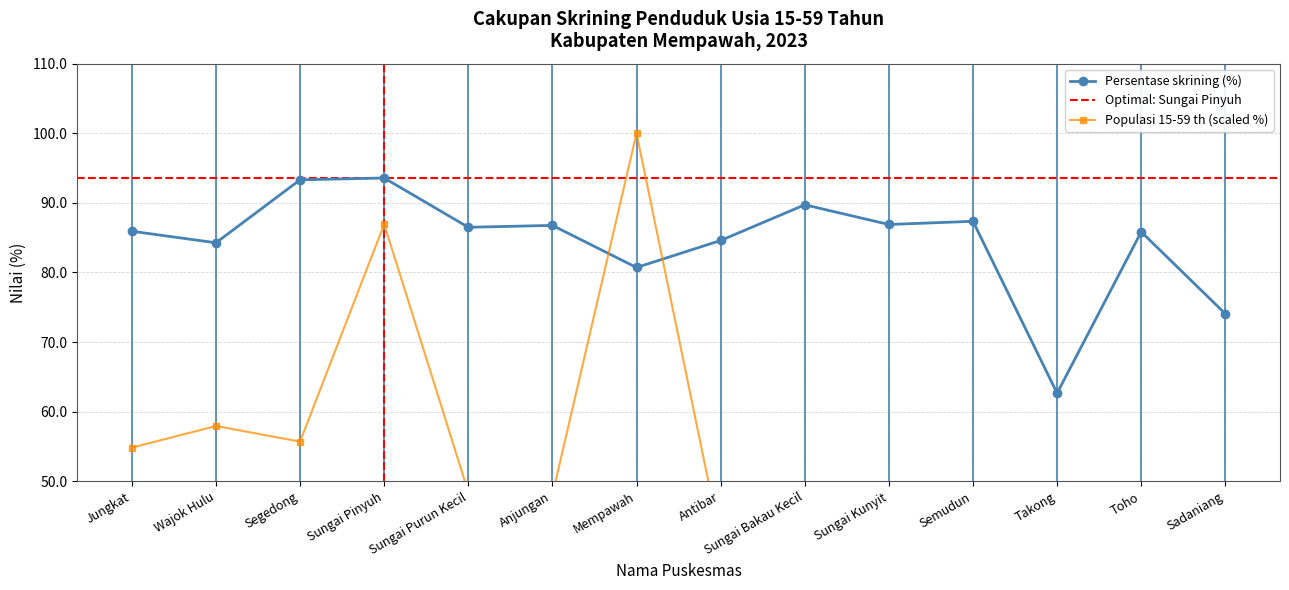

Is it true that persen equals 16.6 at Takong?

False